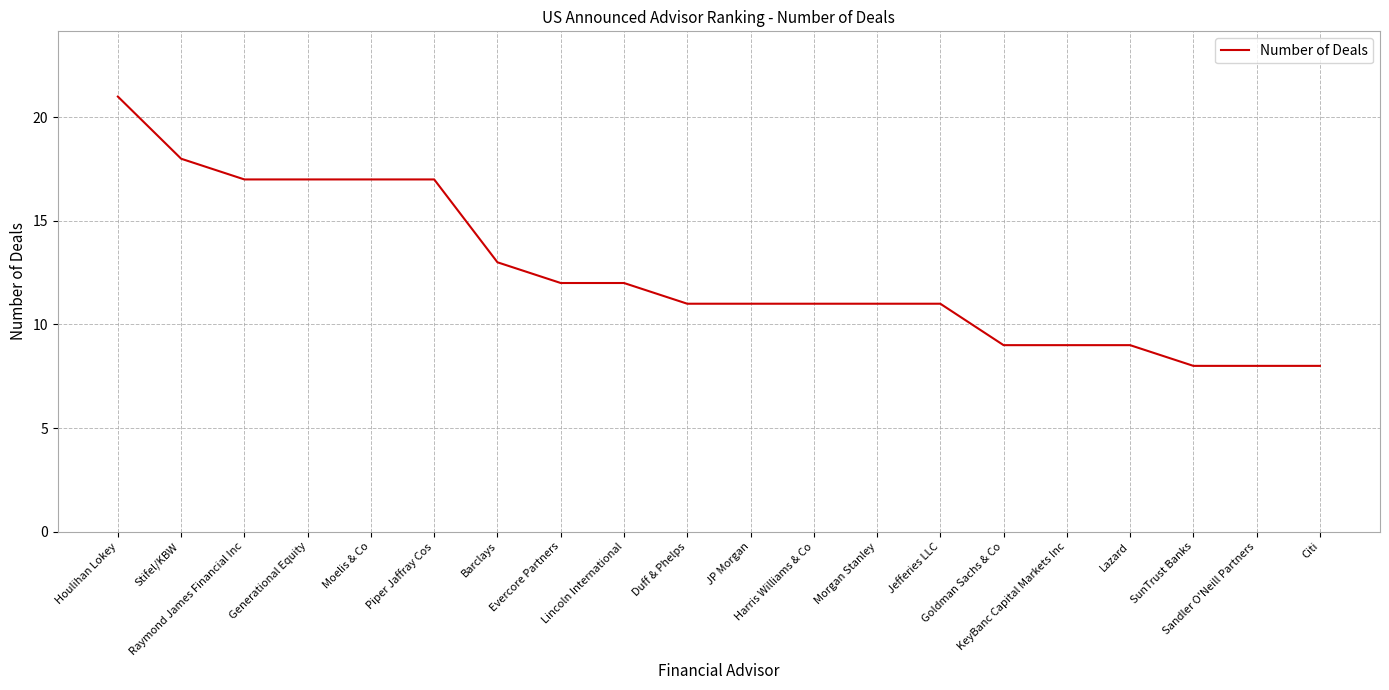

What is the minimum value shown in the chart?

8